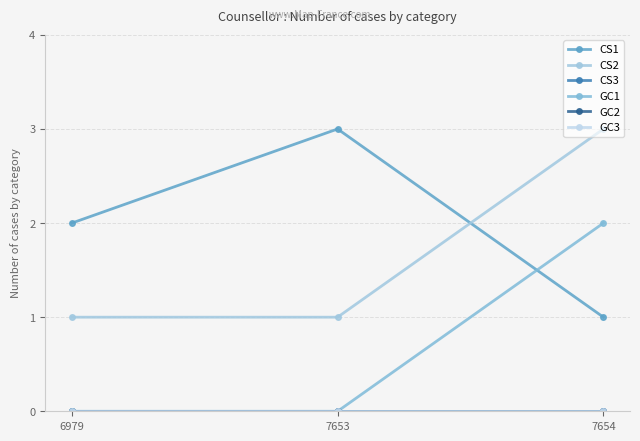

Which series changed the most between 6979 and 7654?

CS2